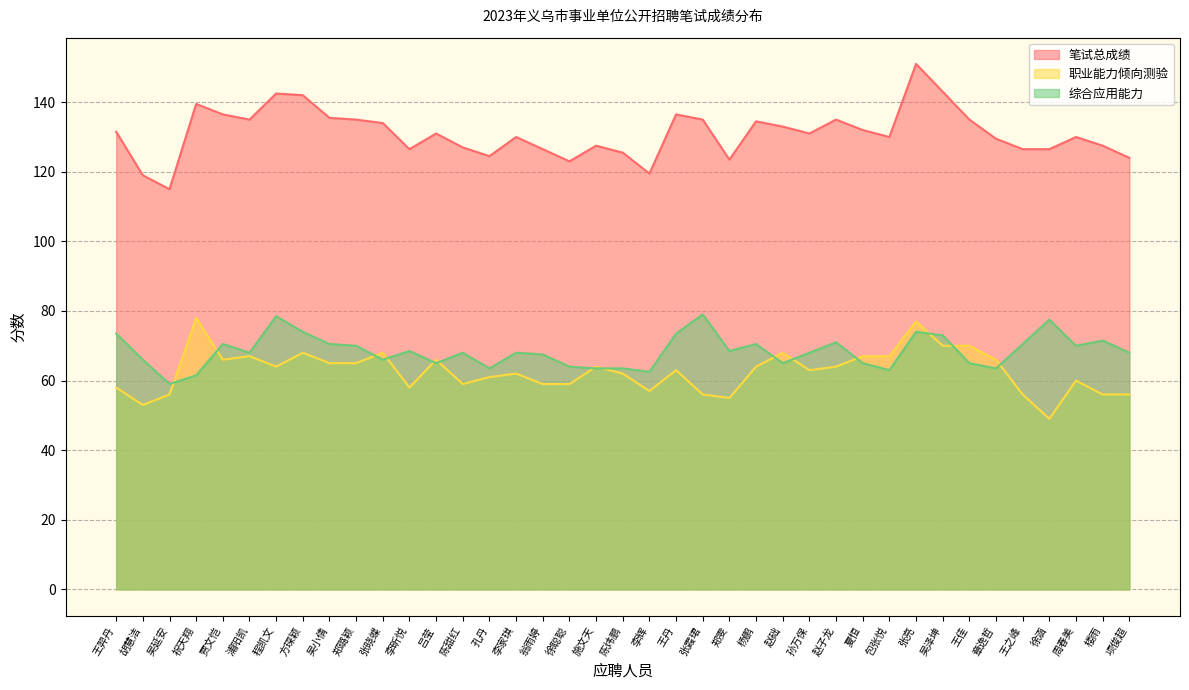

At how many categories does at least one series exceed 112?

39